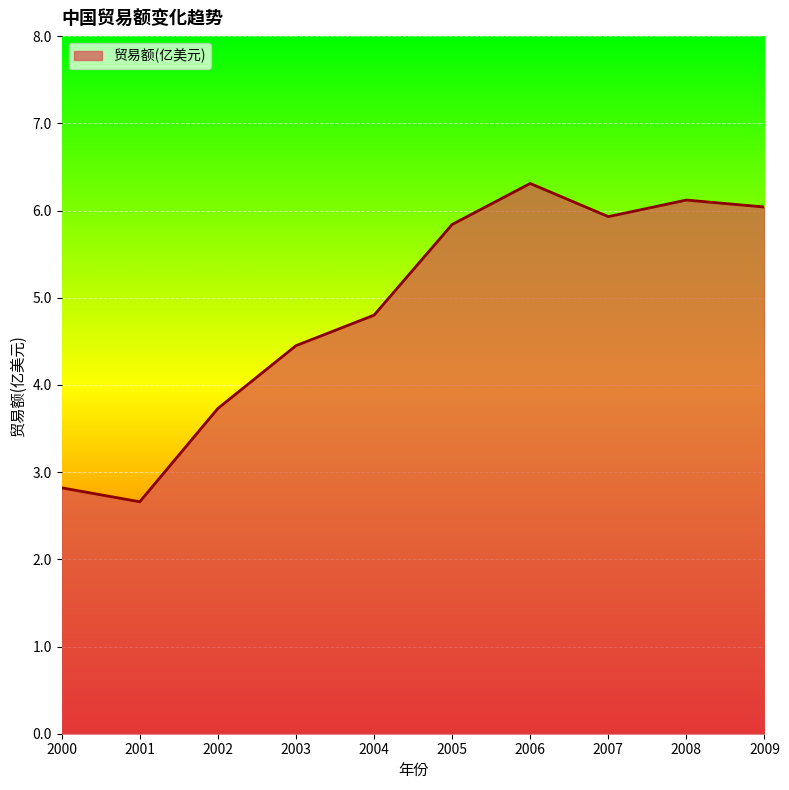

Approximately how many times larger is the value at 2001 compared to 2007?

0.4